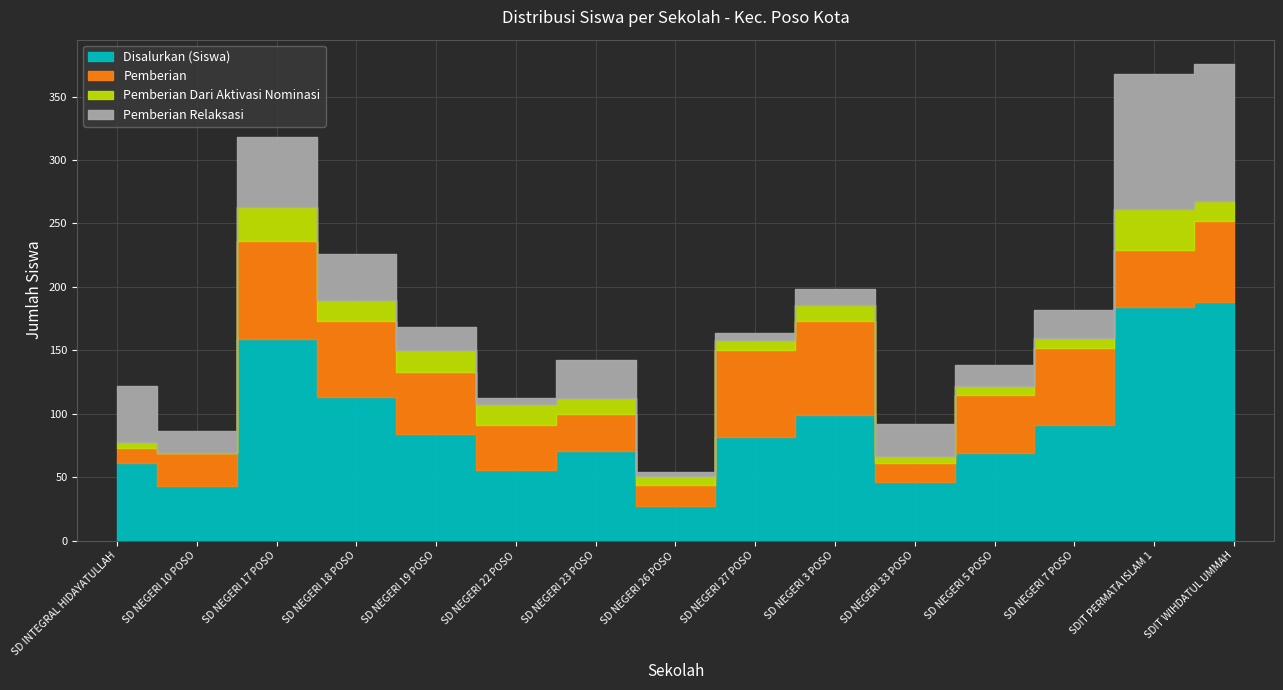

How many lines are shown in the chart?

4